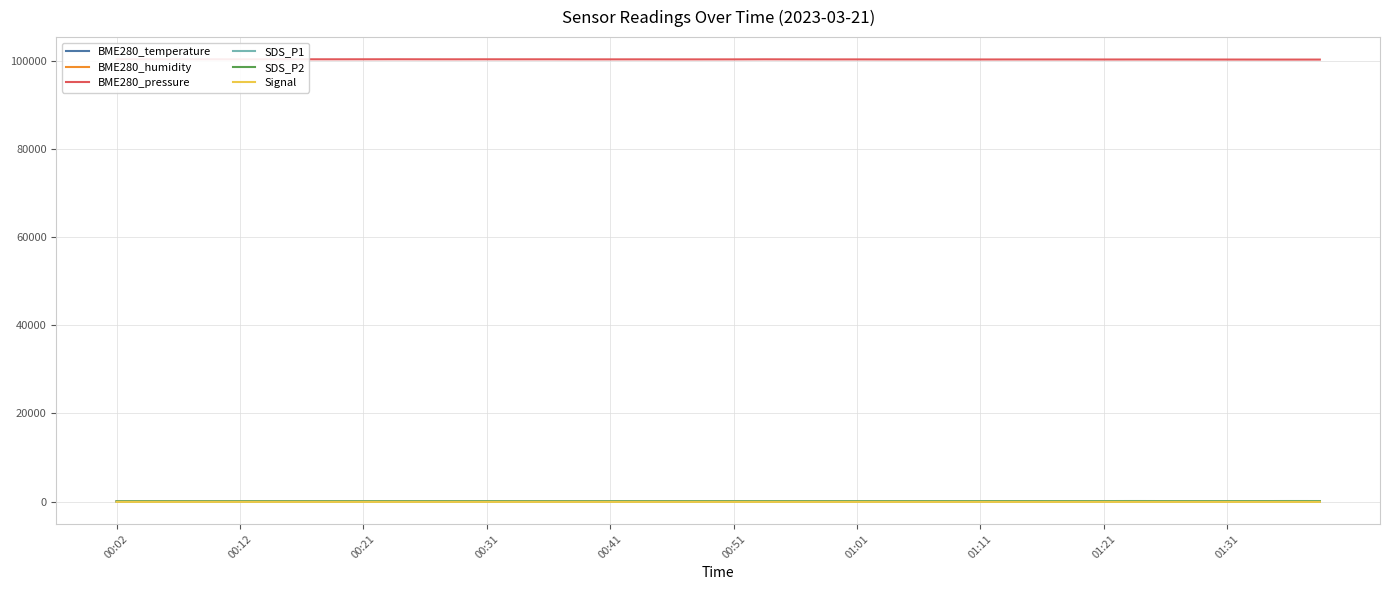

Which has a higher value, 00:21 or 00:02?

00:02